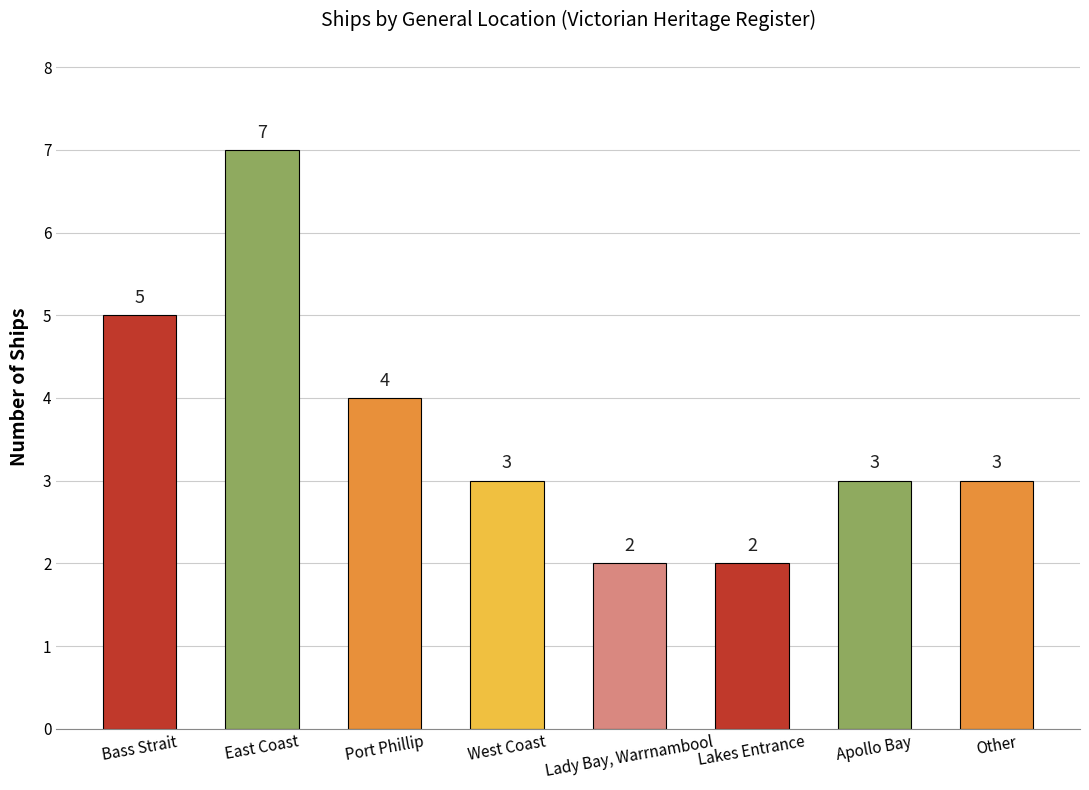

What is the difference between the second highest and minimum values?

3